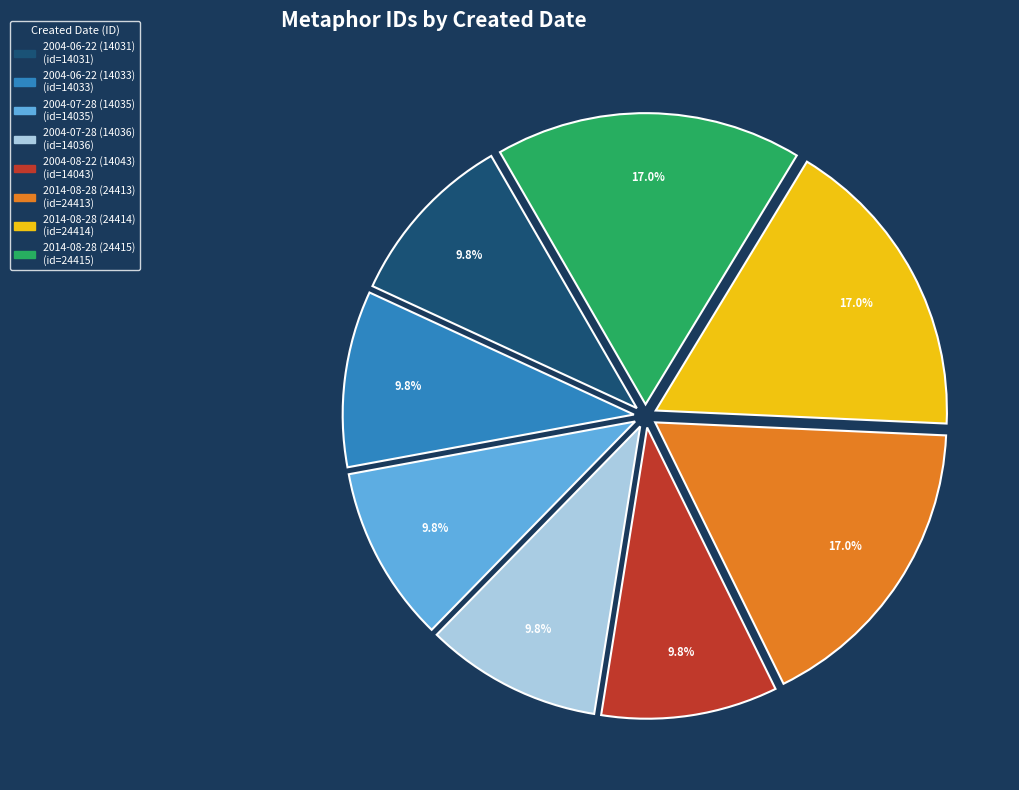

To the nearest percent, what is the average slice percentage?

12%